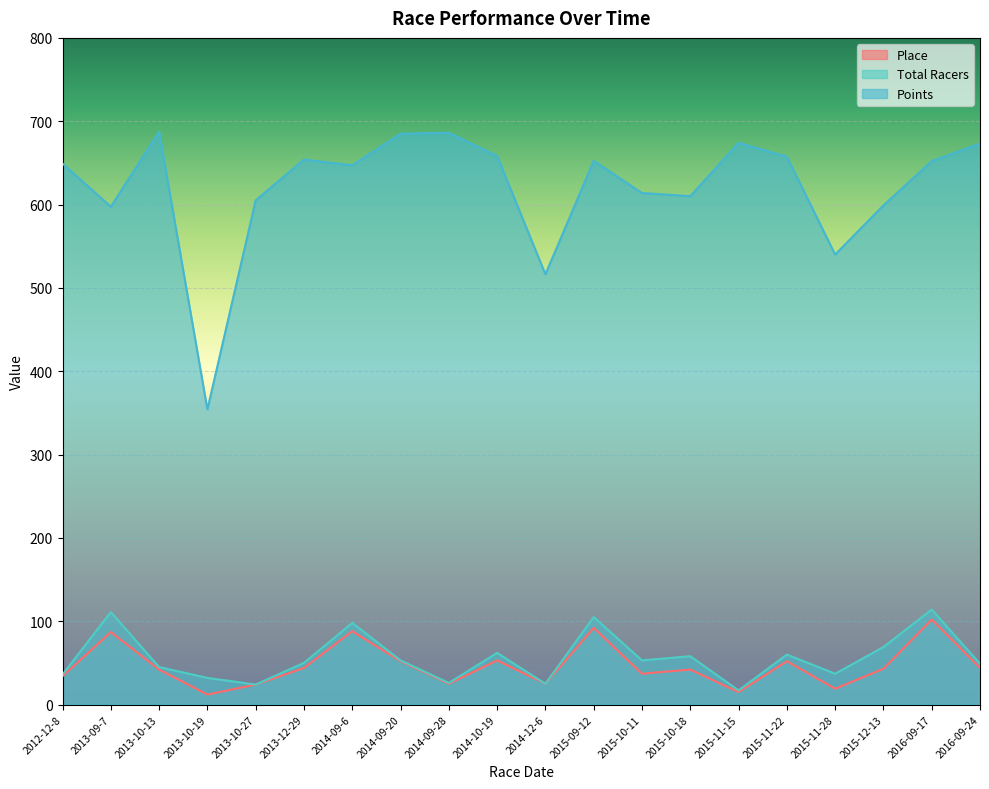

True or false: Place and Points cross at least once.

False